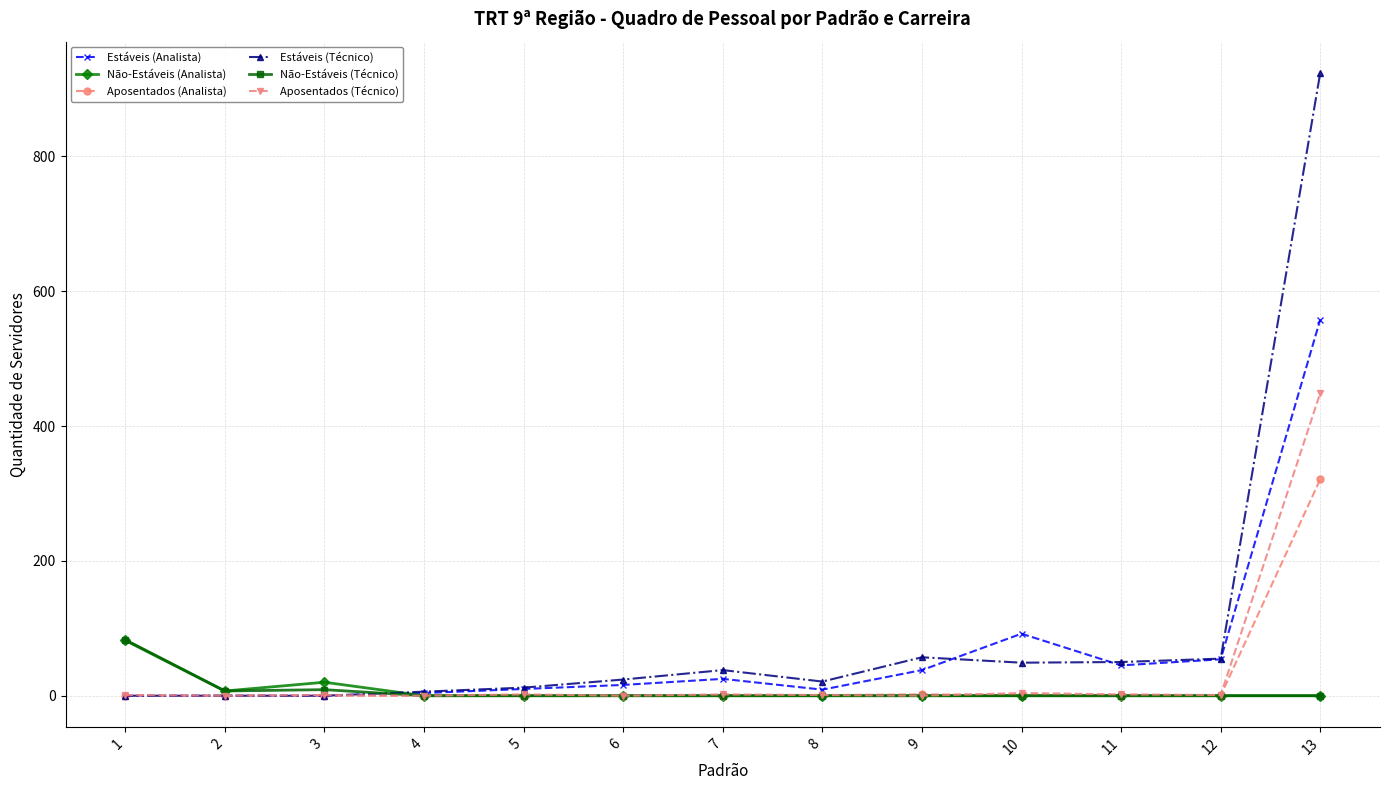

Does the chart have visible grid lines?

Yes